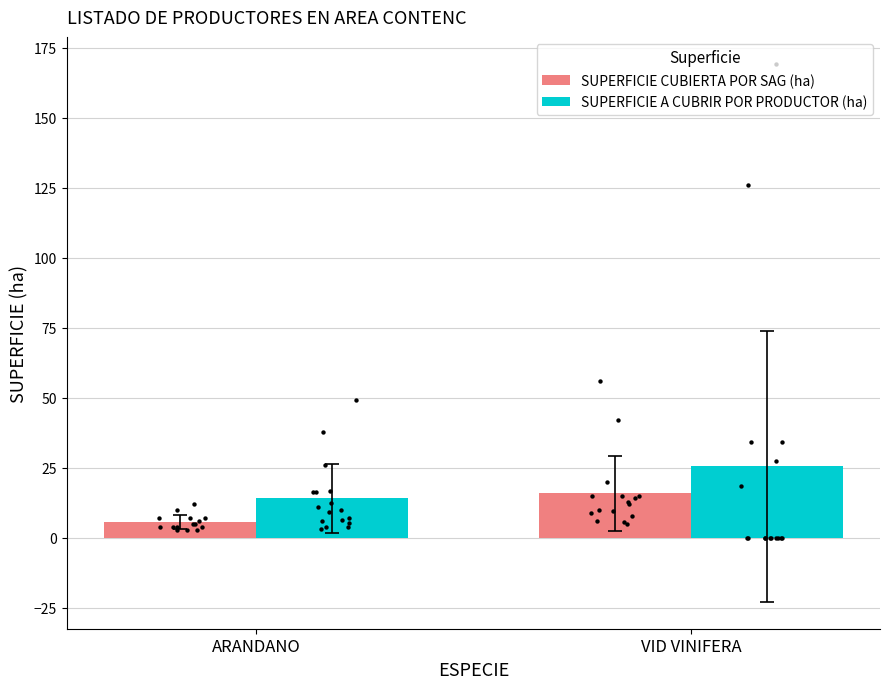

What are all the series names shown in the legend?

SUPERFICIE CUBIERTA POR SAG (ha), SUPERFICIE A CUBRIR POR PRODUCTOR (ha)